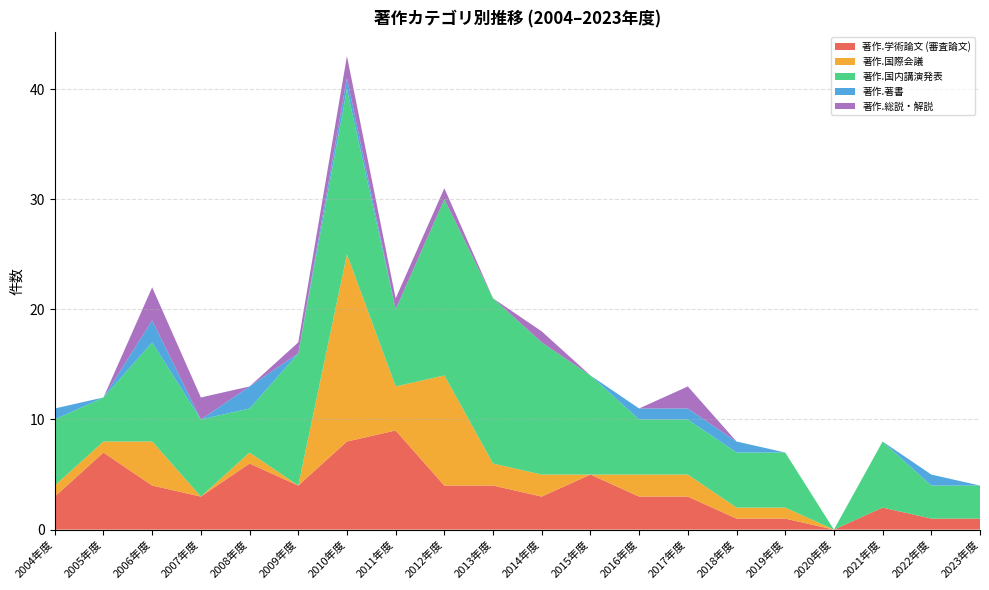

Reading right to left, extract all data points from this chart.

著作.学術論文 (審査論文): 1	1	2	0	1	1	3	3	5	3	4	4	9	8	4	6	3	4	7	3
著作.国際会議: 0	0	0	0	1	1	2	2	0	2	2	10	4	17	0	1	0	4	1	1
著作.国内講演発表: 3	3	6	0	5	5	5	5	9	12	15	16	7	15	12	4	7	9	4	6
著作.著書: 0	1	0	0	0	1	1	1	0	0	0	0	0	1	0	2	0	2	0	1
著作.総説・解説: 0	0	0	0	0	0	2	0	0	1	0	1	1	2	1	0	2	3	0	0